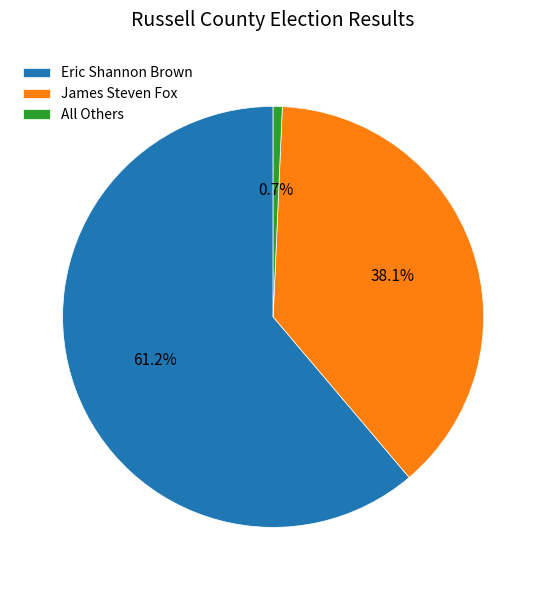

Rank the categories by value from highest to lowest.

Eric Shannon Brown, James Steven Fox, All Others